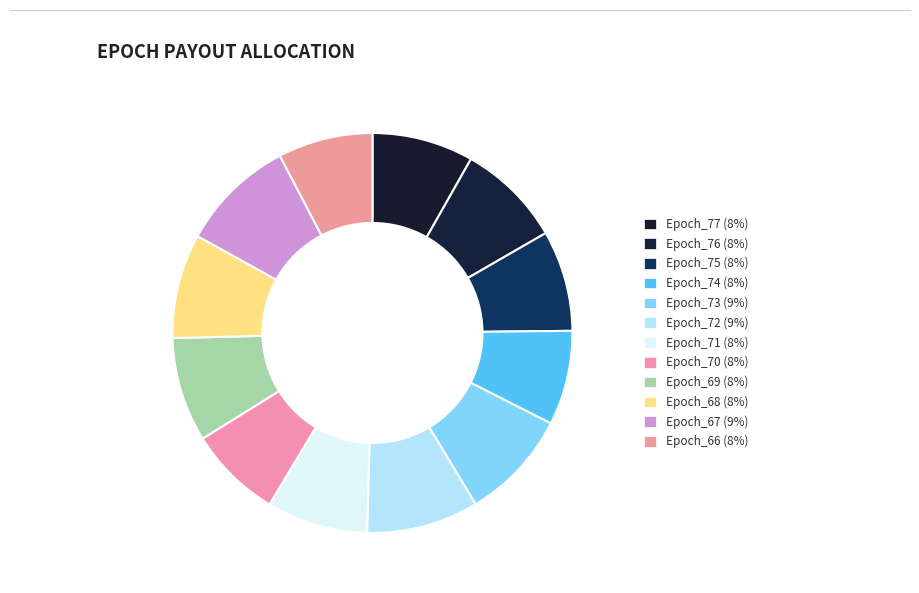

Is there a majority slice in this chart?

No